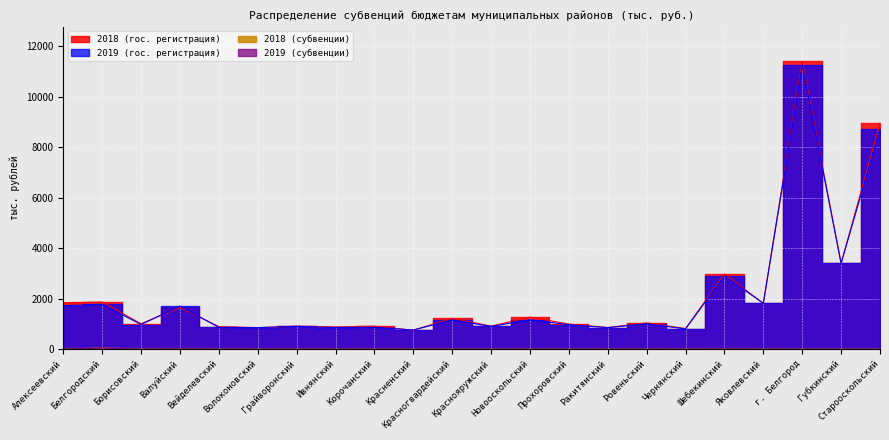

What is the total value across all series at Шебекинский?

5907